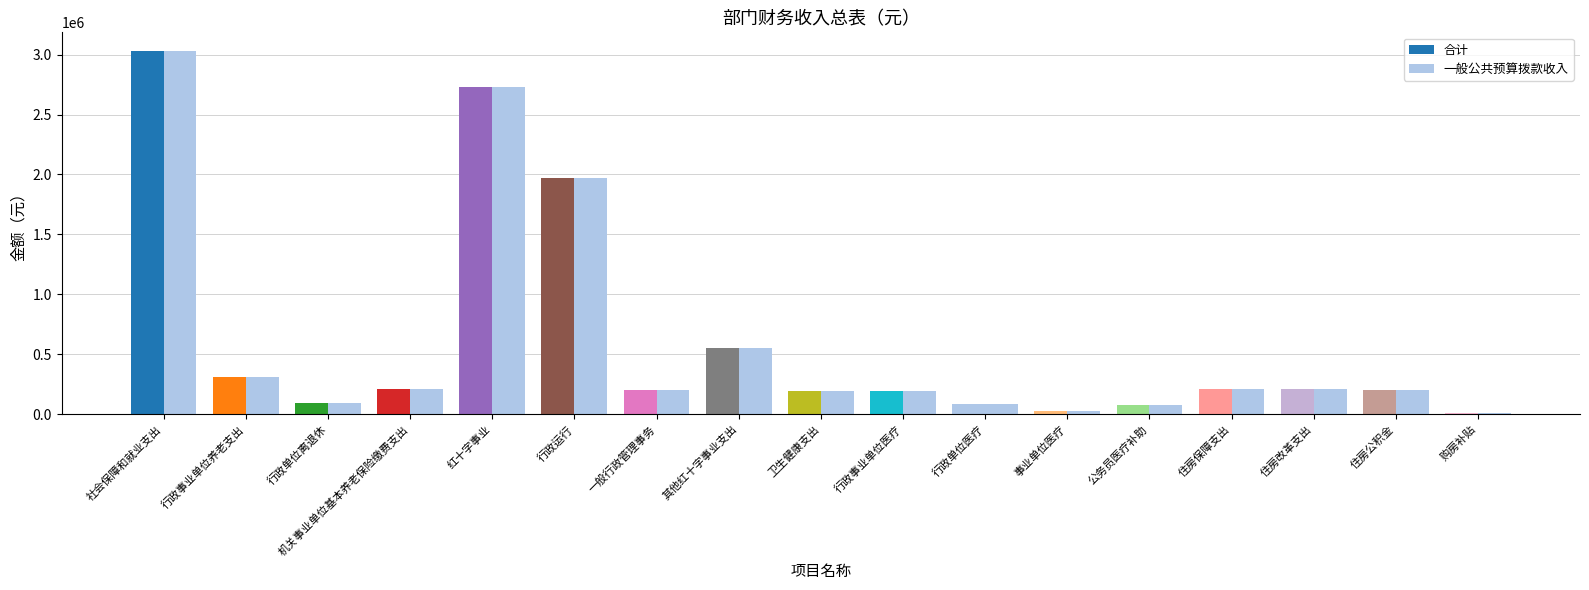

Reading left to right, what are all the values shown in this chart?

合计: 社会保障和就业支出=3034073.4	行政事业单位养老支出=307717.9	行政单位离退休=95400.0	机关事业单位基本养老保险缴费支出=212317.9	红十字事业=2726355.5	行政运行=1970250.8	一般行政管理事务=200000.0	其他红十字事业支出=556104.6	卫生健康支出=191513.3	行政事业单位医疗=191513.3	行政单位医疗=86835.2	事业单位医疗=27528.7	公务员医疗补助=77149.4	住房保障支出=210888.0	住房改革支出=210888.0	住房公积金=204516.0	购房补贴=6372.0
一般公共预算拨款收入: 社会保障和就业支出=3034073.4	行政事业单位养老支出=307717.9	行政单位离退休=95400.0	机关事业单位基本养老保险缴费支出=212317.9	红十字事业=2726355.5	行政运行=1970250.8	一般行政管理事务=200000.0	其他红十字事业支出=556104.6	卫生健康支出=191513.3	行政事业单位医疗=191513.3	行政单位医疗=86835.2	事业单位医疗=27528.7	公务员医疗补助=77149.4	住房保障支出=210888.0	住房改革支出=210888.0	住房公积金=204516.0	购房补贴=6372.0